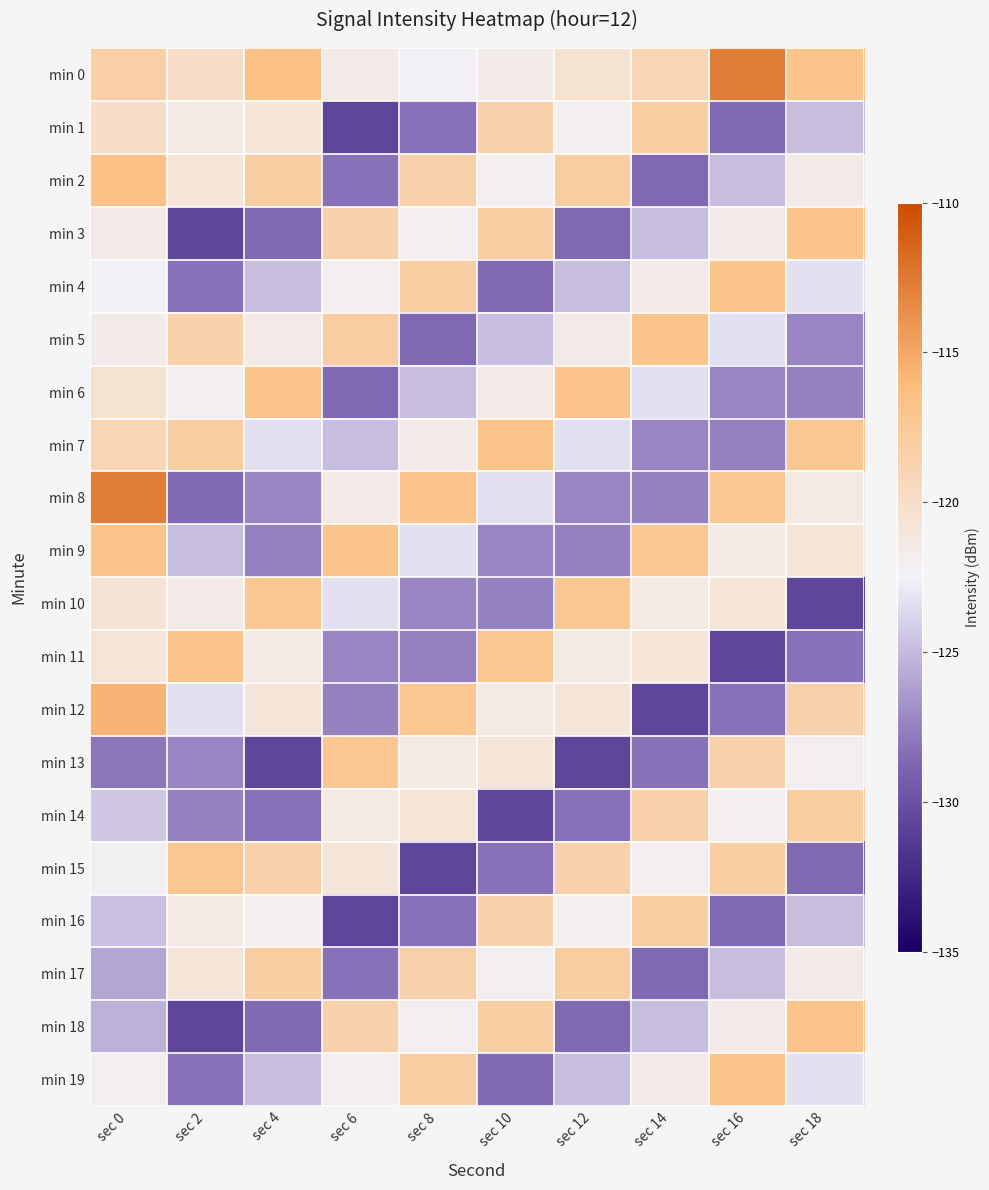

Reading left to right, what are all the values shown in this chart?

min 0: sec 0=-118.3	sec 2=-120.0	sec 4=-116.6	sec 6=-121.6	sec 8=-122.2	sec 10=-121.7	sec 12=-120.4	sec 14=-119.0	sec 16=-112.7	sec 18=-116.9
min 1: sec 0=-120.0	sec 2=-121.4	sec 4=-120.8	sec 6=-130.7	sec 8=-128.2	sec 10=-118.5	sec 12=-122.0	sec 14=-118.1	sec 16=-128.6	sec 18=-124.8
min 2: sec 0=-116.6	sec 2=-120.8	sec 4=-118.1	sec 6=-128.2	sec 8=-118.5	sec 10=-122.0	sec 12=-118.1	sec 14=-128.6	sec 16=-124.8	sec 18=-121.6
min 3: sec 0=-121.6	sec 2=-130.7	sec 4=-128.6	sec 6=-118.5	sec 8=-122.0	sec 10=-118.1	sec 12=-128.6	sec 14=-124.8	sec 16=-121.6	sec 18=-116.8
min 4: sec 0=-122.2	sec 2=-128.2	sec 4=-124.8	sec 6=-122.0	sec 8=-118.1	sec 10=-128.6	sec 12=-124.8	sec 14=-121.6	sec 16=-116.8	sec 18=-123.3
min 5: sec 0=-121.7	sec 2=-118.5	sec 4=-121.6	sec 6=-118.1	sec 8=-128.6	sec 10=-124.8	sec 12=-121.6	sec 14=-116.8	sec 16=-123.3	sec 18=-127.3
min 6: sec 0=-120.4	sec 2=-122.0	sec 4=-116.8	sec 6=-128.6	sec 8=-124.8	sec 10=-121.6	sec 12=-116.8	sec 14=-123.3	sec 16=-127.3	sec 18=-127.6
min 7: sec 0=-119.0	sec 2=-118.1	sec 4=-123.3	sec 6=-124.8	sec 8=-121.6	sec 10=-116.8	sec 12=-123.3	sec 14=-127.3	sec 16=-127.6	sec 18=-117.3
min 8: sec 0=-112.7	sec 2=-128.6	sec 4=-127.3	sec 6=-121.6	sec 8=-116.8	sec 10=-123.3	sec 12=-127.3	sec 14=-127.6	sec 16=-117.3	sec 18=-121.4
min 9: sec 0=-116.9	sec 2=-124.8	sec 4=-127.6	sec 6=-116.8	sec 8=-123.3	sec 10=-127.3	sec 12=-127.6	sec 14=-117.3	sec 16=-121.4	sec 18=-120.8
min 10: sec 0=-120.7	sec 2=-121.6	sec 4=-117.3	sec 6=-123.3	sec 8=-127.3	sec 10=-127.6	sec 12=-117.3	sec 14=-121.4	sec 16=-120.8	sec 18=-130.7
min 11: sec 0=-120.8	sec 2=-116.8	sec 4=-121.4	sec 6=-127.3	sec 8=-127.6	sec 10=-117.3	sec 12=-121.4	sec 14=-120.8	sec 16=-130.7	sec 18=-128.2
min 12: sec 0=-115.7	sec 2=-123.3	sec 4=-120.8	sec 6=-127.6	sec 8=-117.3	sec 10=-121.4	sec 12=-120.8	sec 14=-130.7	sec 16=-128.2	sec 18=-118.5
min 13: sec 0=-128.0	sec 2=-127.3	sec 4=-130.7	sec 6=-117.3	sec 8=-121.4	sec 10=-120.8	sec 12=-130.7	sec 14=-128.2	sec 16=-118.5	sec 18=-122.0
min 14: sec 0=-124.4	sec 2=-127.6	sec 4=-128.2	sec 6=-121.4	sec 8=-120.8	sec 10=-130.7	sec 12=-128.2	sec 14=-118.5	sec 16=-122.0	sec 18=-118.1
min 15: sec 0=-122.2	sec 2=-117.3	sec 4=-118.5	sec 6=-120.8	sec 8=-130.7	sec 10=-128.2	sec 12=-118.5	sec 14=-122.0	sec 16=-118.1	sec 18=-128.6
min 16: sec 0=-124.6	sec 2=-121.4	sec 4=-122.0	sec 6=-130.7	sec 8=-128.2	sec 10=-118.5	sec 12=-122.0	sec 14=-118.1	sec 16=-128.6	sec 18=-124.8
min 17: sec 0=-125.8	sec 2=-120.8	sec 4=-118.1	sec 6=-128.2	sec 8=-118.5	sec 10=-122.0	sec 12=-118.1	sec 14=-128.6	sec 16=-124.8	sec 18=-121.6
min 18: sec 0=-125.4	sec 2=-130.7	sec 4=-128.6	sec 6=-118.5	sec 8=-122.0	sec 10=-118.1	sec 12=-128.6	sec 14=-124.8	sec 16=-121.6	sec 18=-116.8
min 19: sec 0=-122.0	sec 2=-128.2	sec 4=-124.8	sec 6=-122.0	sec 8=-118.1	sec 10=-128.6	sec 12=-124.8	sec 14=-121.6	sec 16=-116.8	sec 18=-123.3